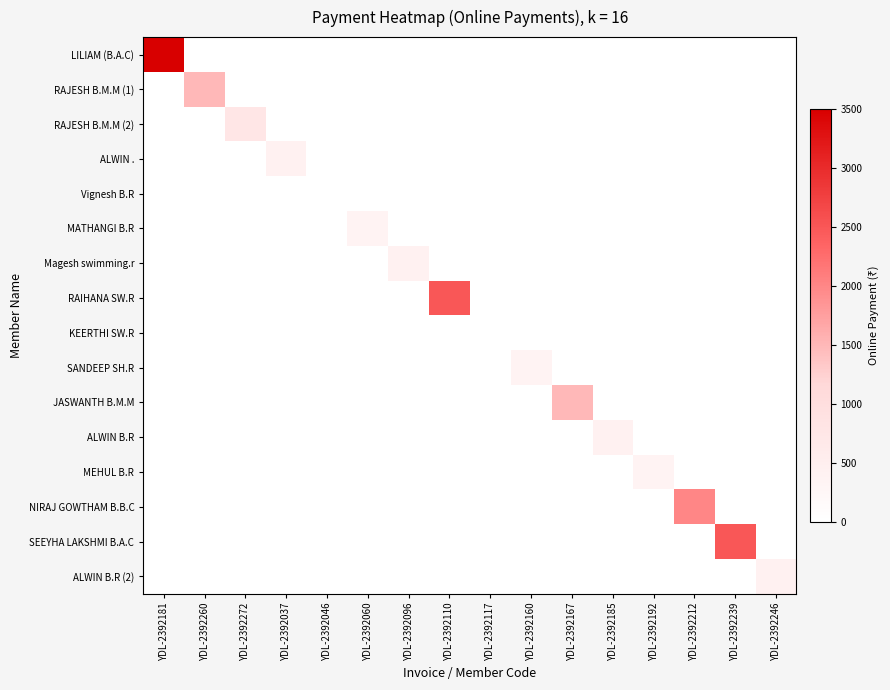

At which category is the sum across all series the highest?

YDL-2392181